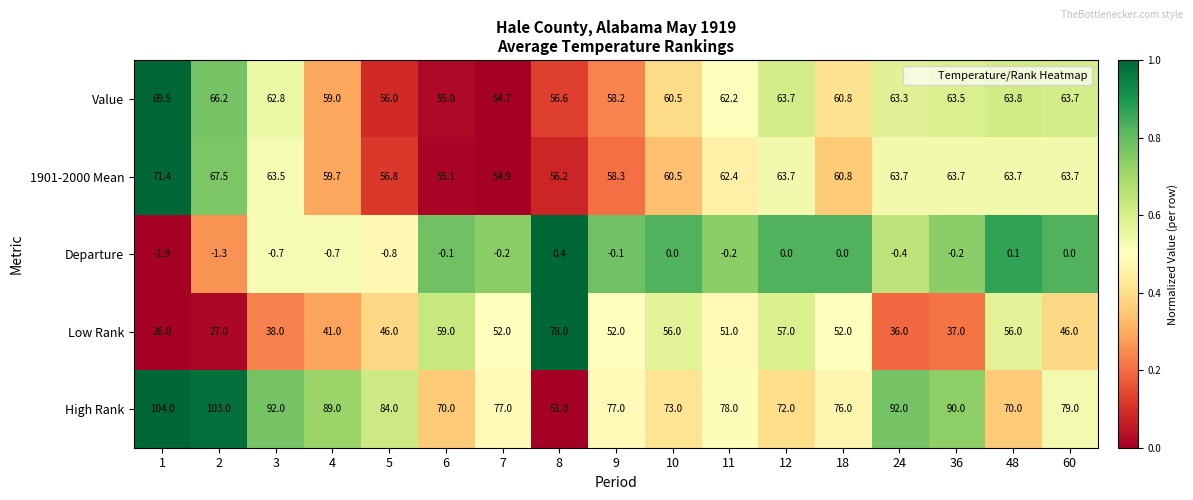

Is it true that Departure equals -0.1 at 6?

True